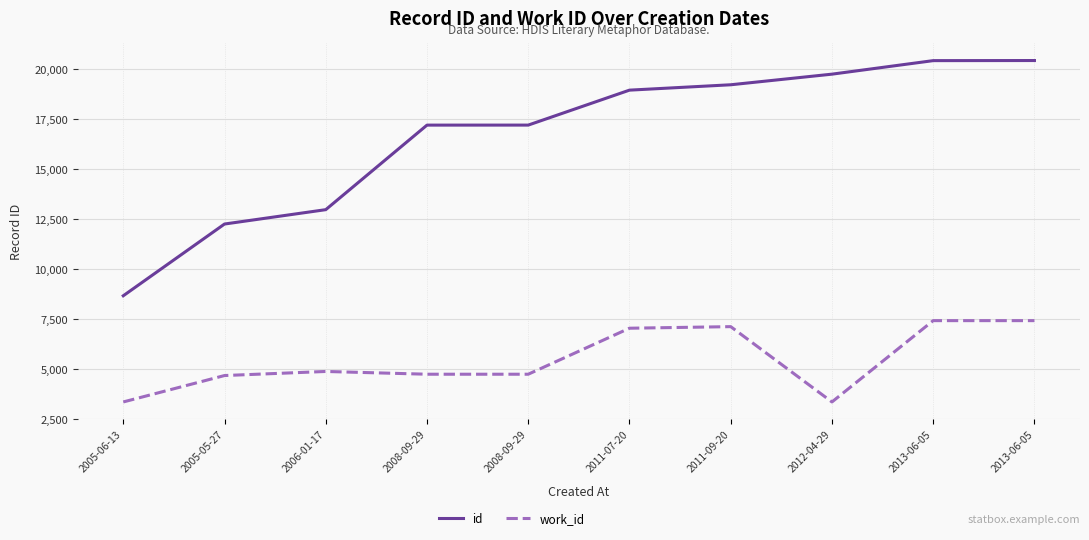

True or false: id has a value of 13248 at 2011-09-20.

False